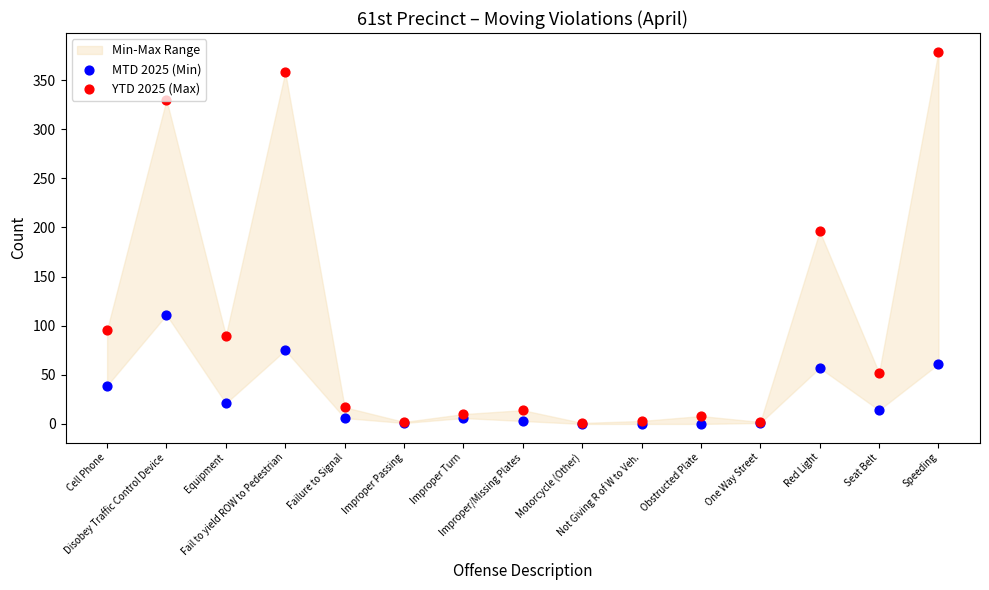

Is the value of YTD 2025 (Max) at Improper Passing greater than the value of MTD 2025 (Min) at Not Giving R of W to Veh.?

Yes